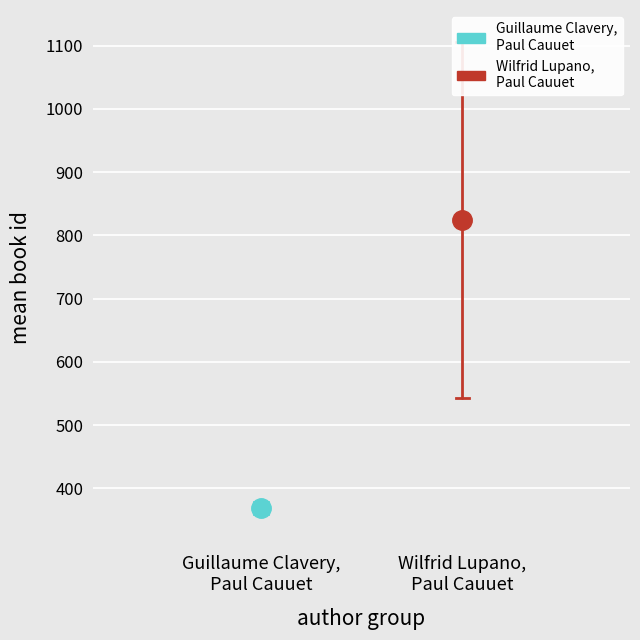

What is the sum of all Wilfrid Lupano,
Paul Cauuet values?

1648.5